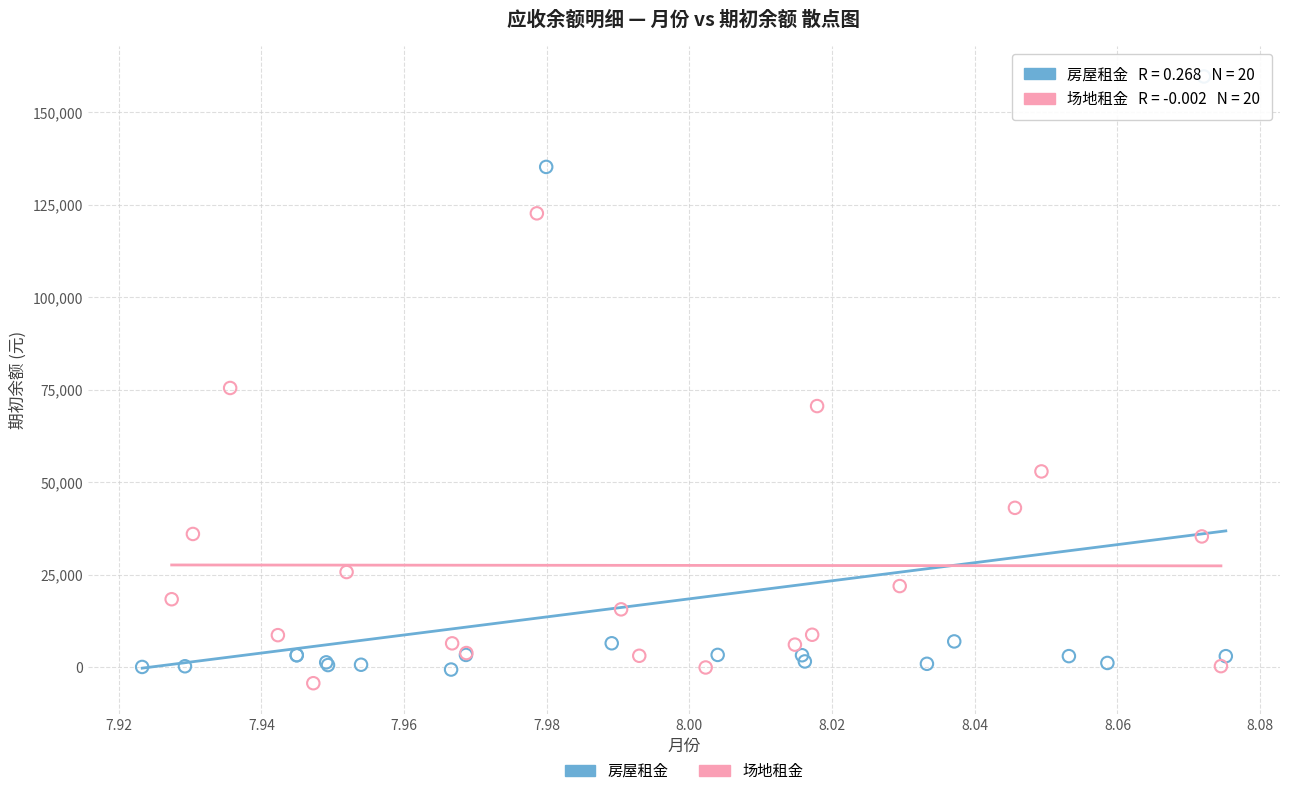

Which series reaches the minimum Y coordinate?

场地租金